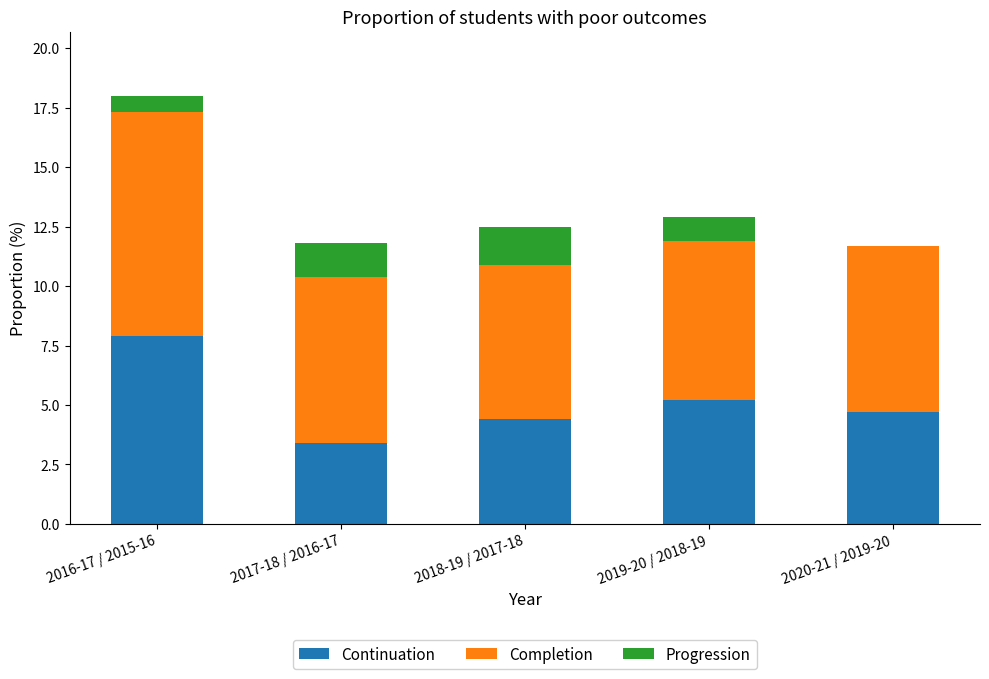

Are the bars horizontal?

No